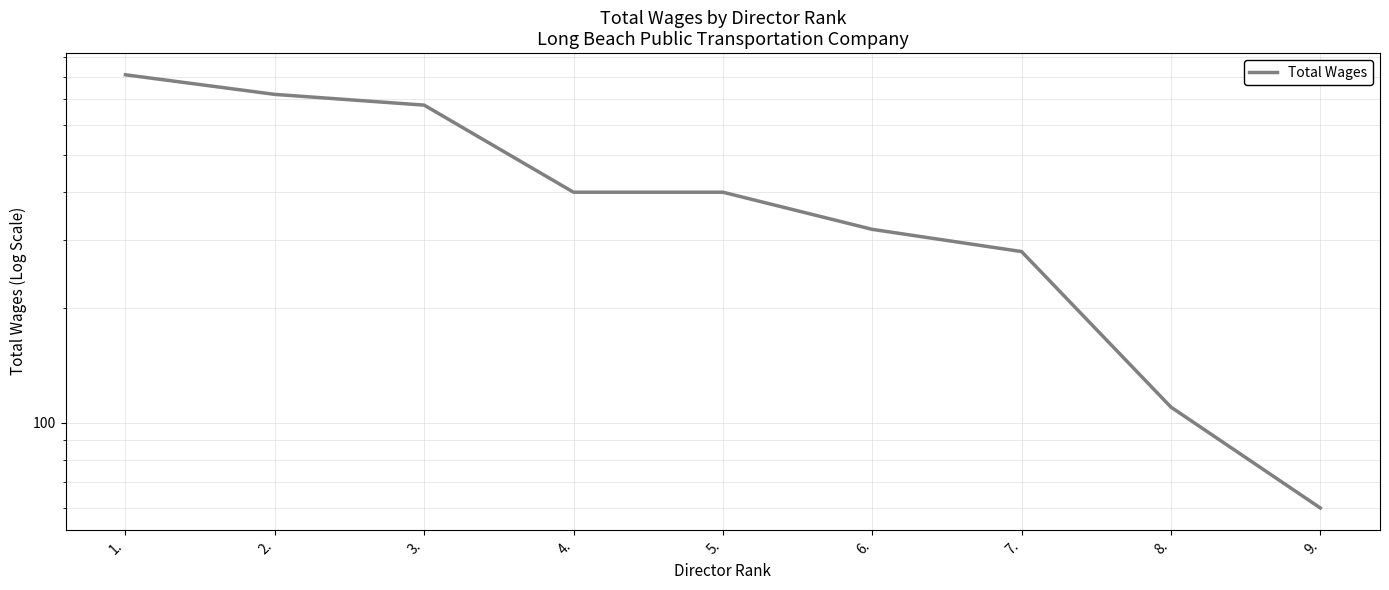

Read the value at 2., to the nearest 100.

700